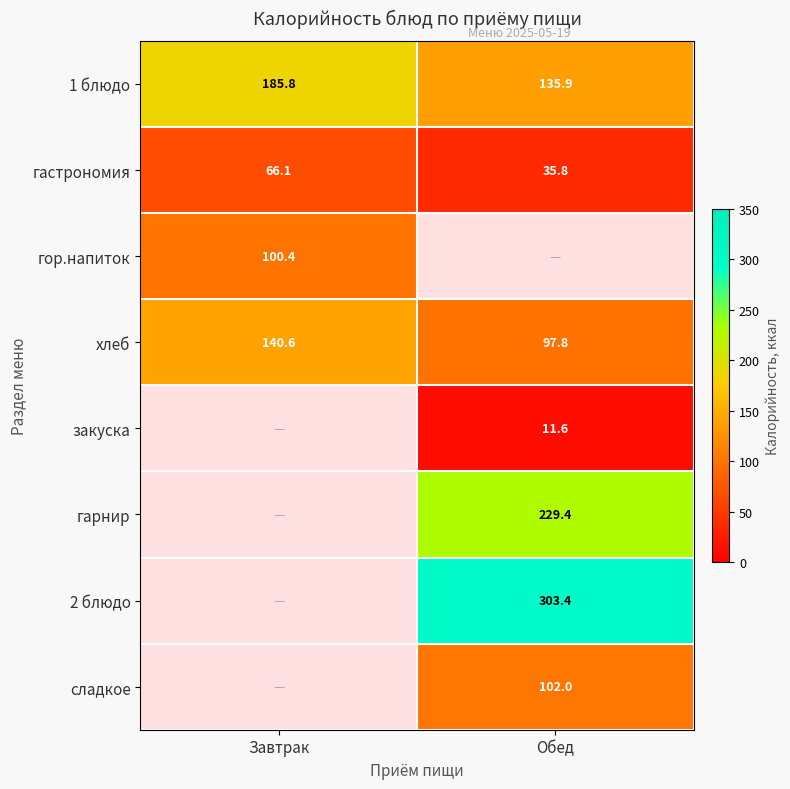

List the labels in order of хлеб value, largest first.

Завтрак, Обед